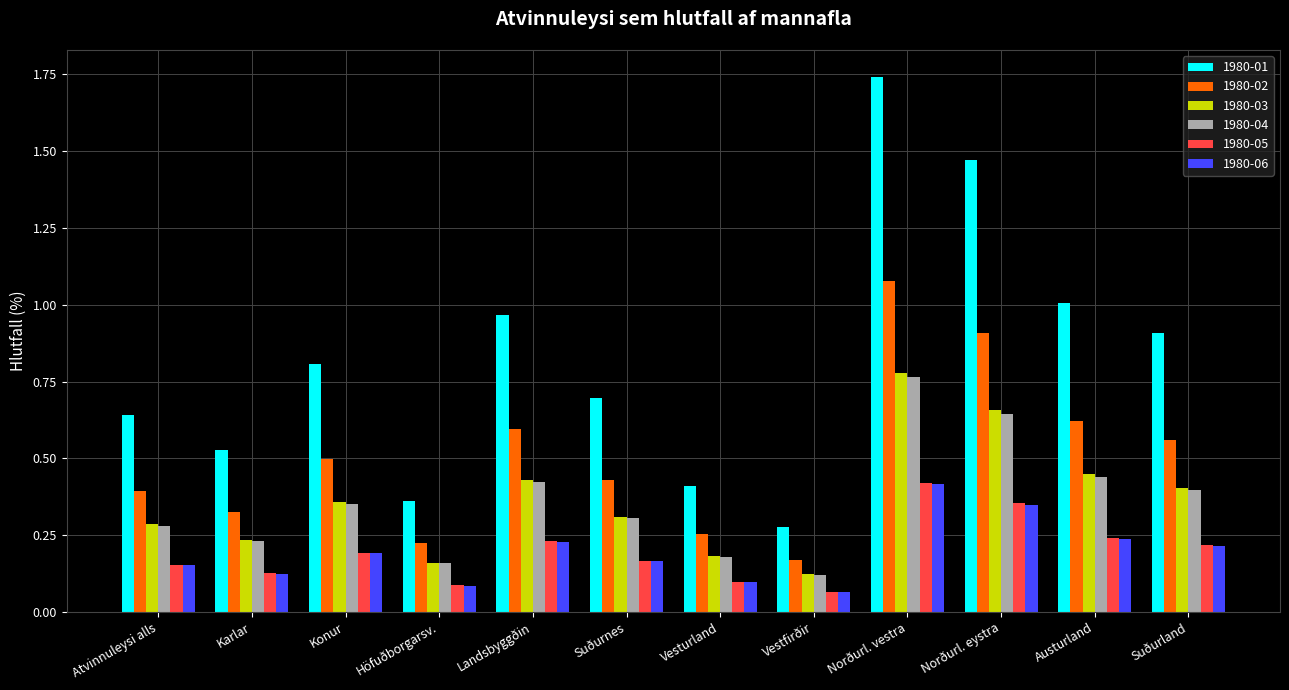

What is the sum of all 1980-01 values?

9.8